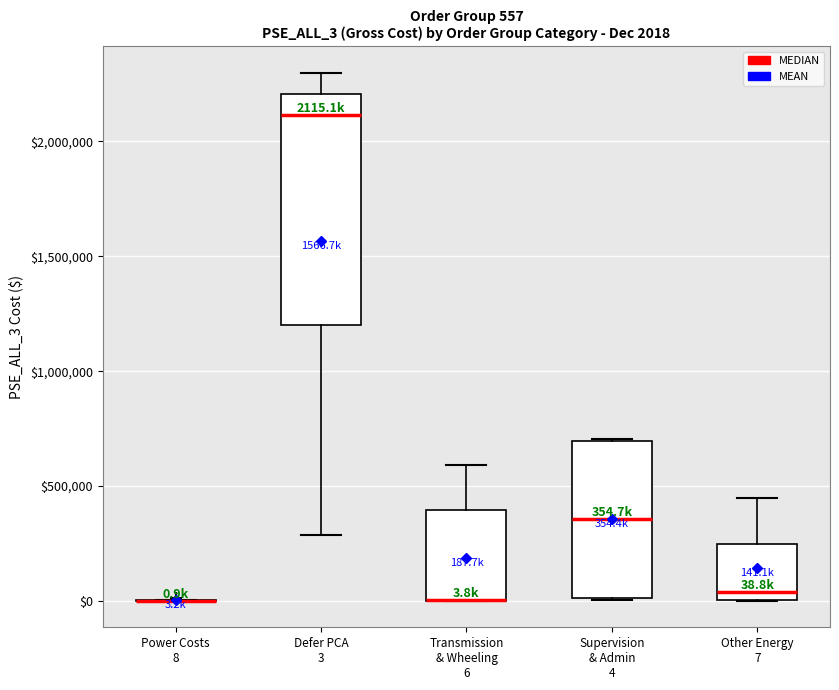

Comparing the boxes themselves (not the whiskers), which one is the tallest?

Defer PCA 3